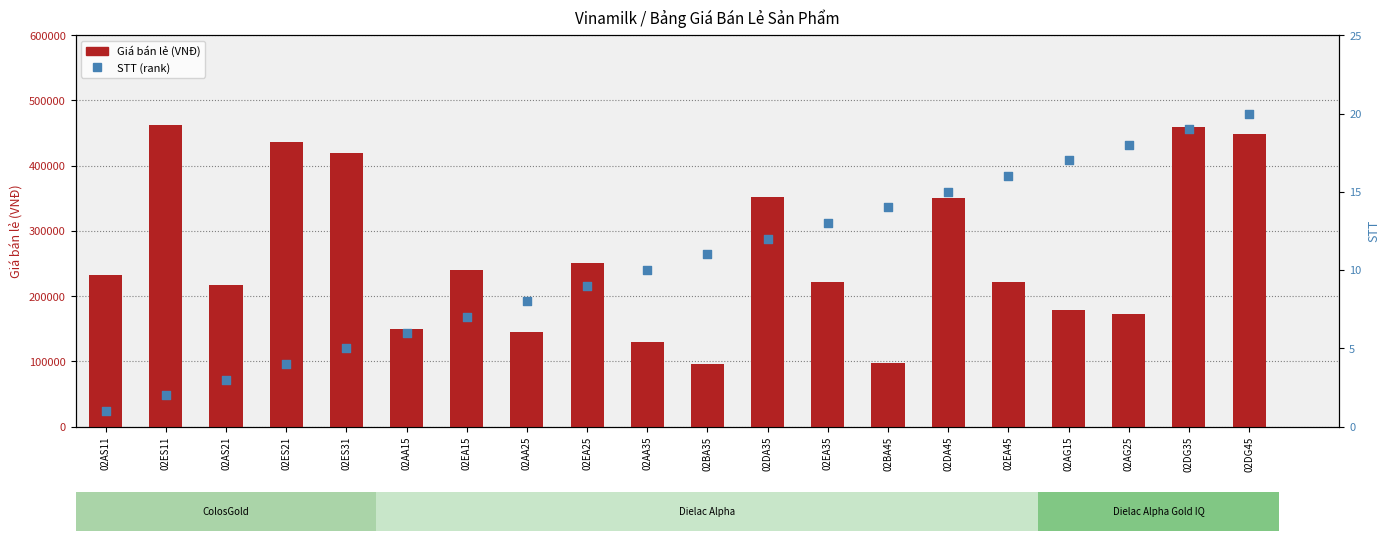

What are all the series names shown in the legend?

Giá bán lẻ (VNĐ), STT (rank)